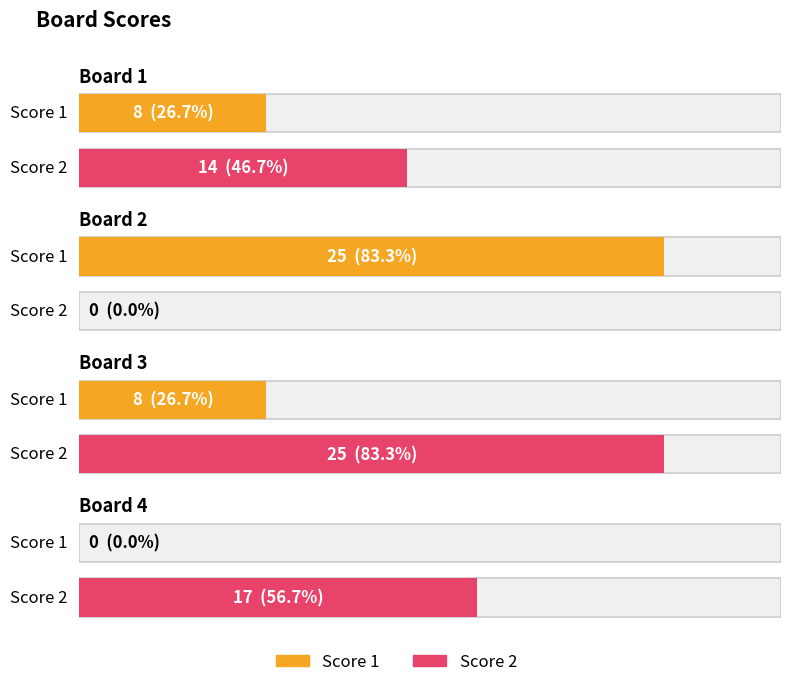

How many values in the Score 2 series are below 17?

2